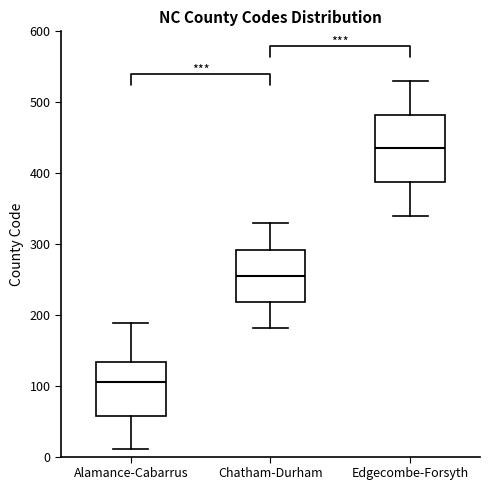

Which box is the tallest, from its lower edge to its upper edge?

Edgecombe-Forsyth